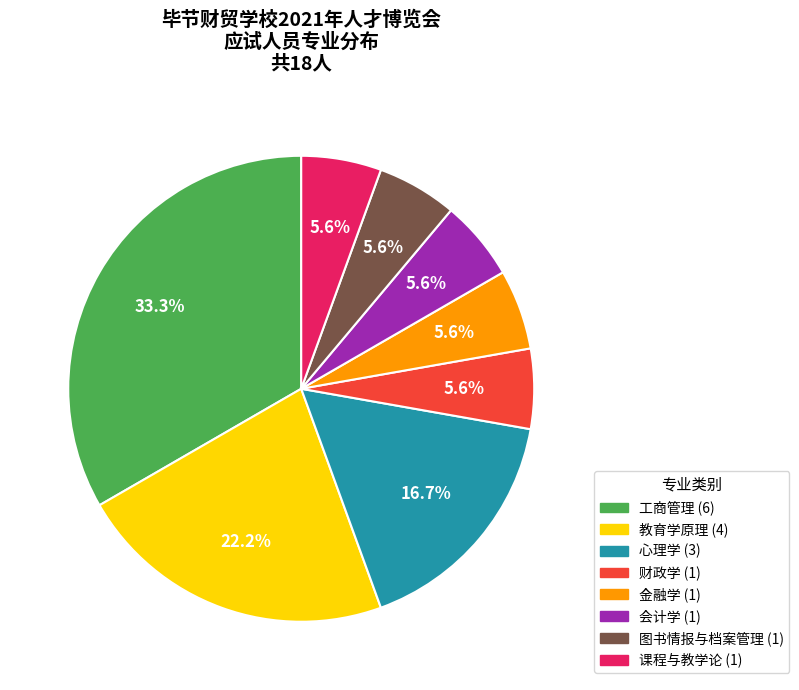

Is there a majority slice in this chart?

No